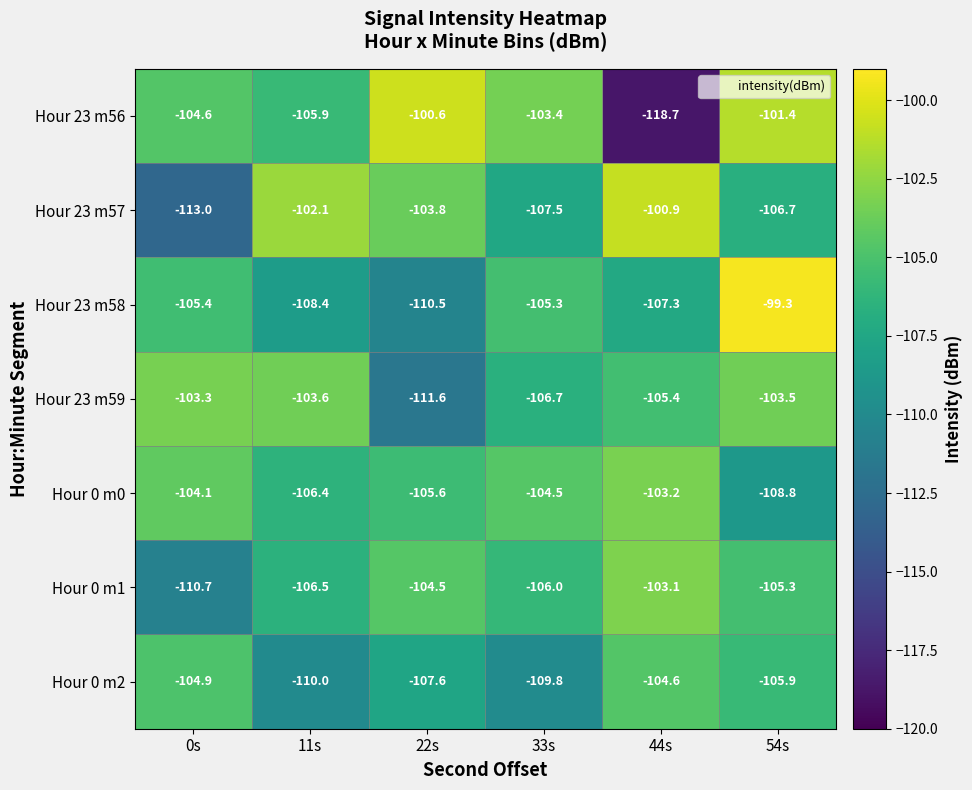

True or false: Hour 23 m56 has a value of -101.4 at 54s.

True